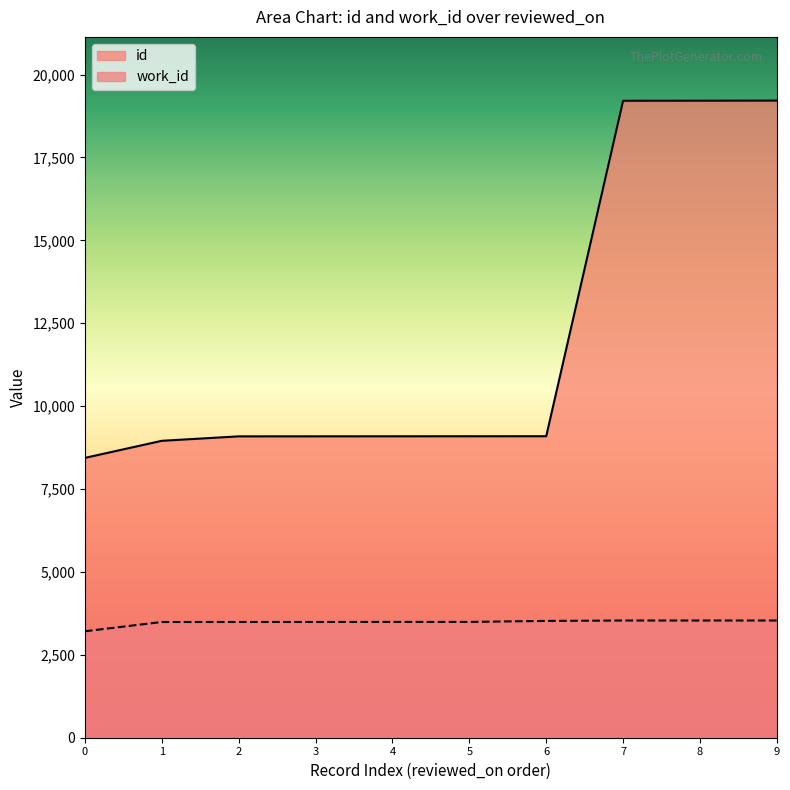

List the series in order of their peak value, lowest first.

work_id, id